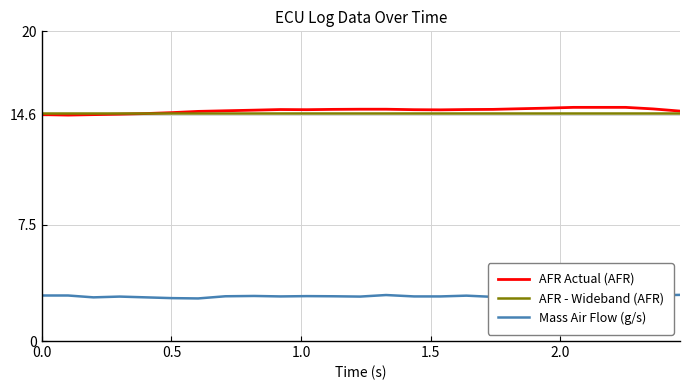

What is the greatest value displayed?

15.1